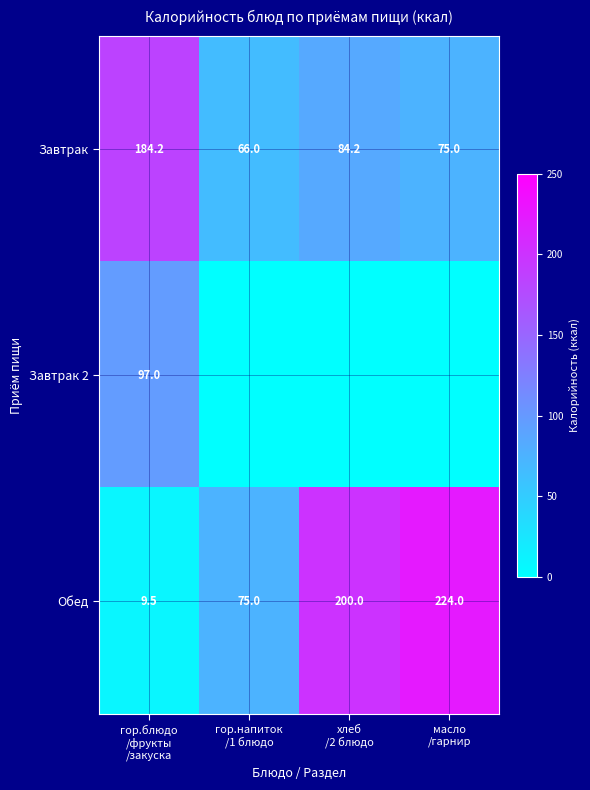

What is the maximum value for Завтрак?

184.2